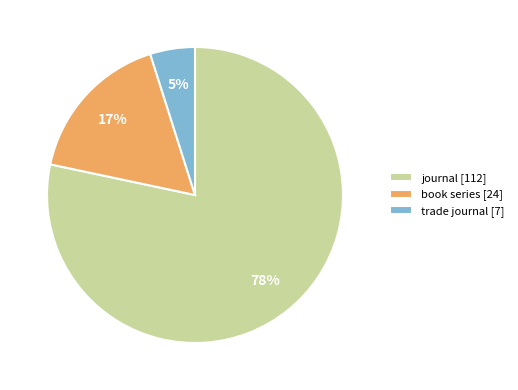

Between book series [24] and trade journal [7], which is larger?

book series [24]